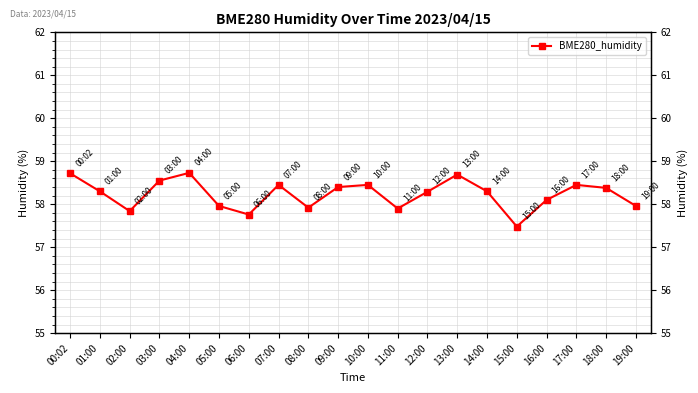

What is the ratio of the value at 11:00 to the value at 16:00?

1.0